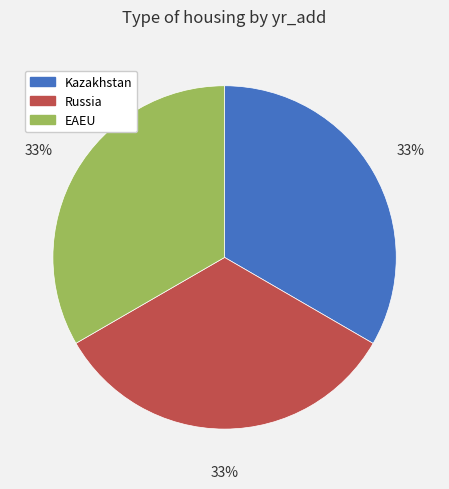

Does Kazakhstan account for over 50% of the chart?

No